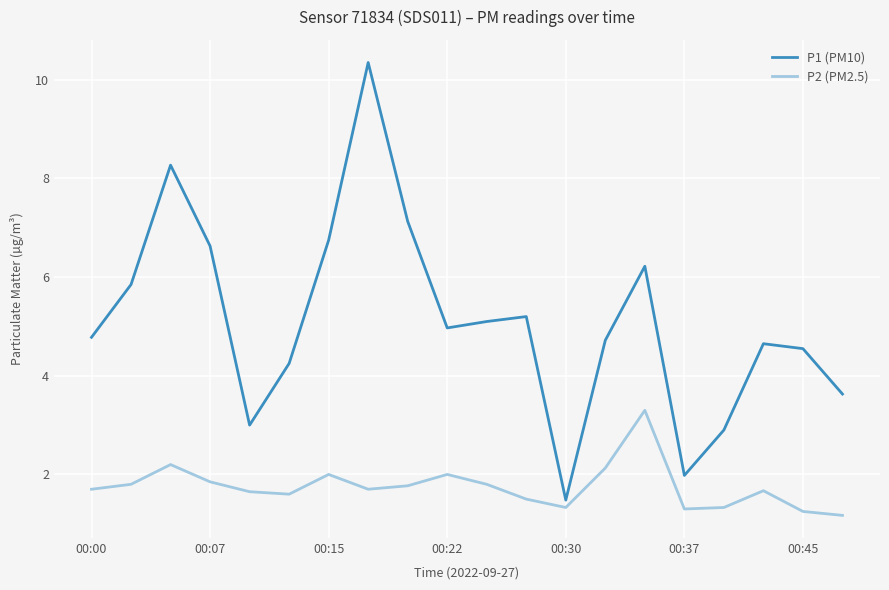

In P2 (PM2.5), how many points are higher than both neighbors (excluding endpoints)?

5